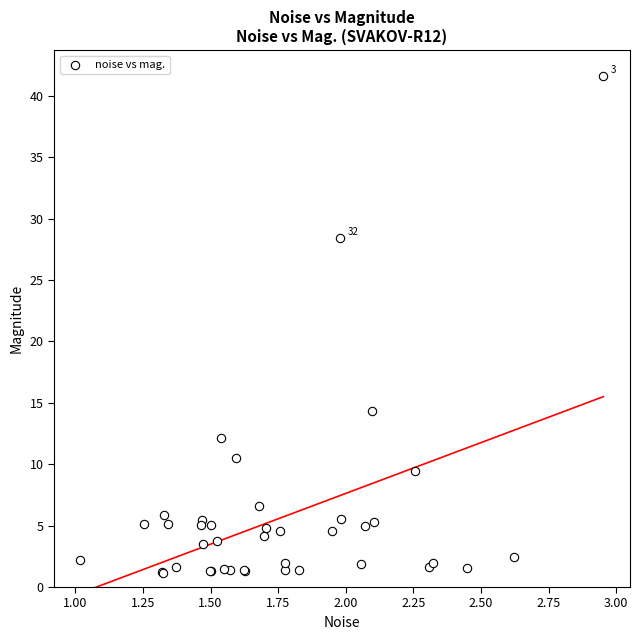

What Y value in the scatter plot is closest to 21?

14.4